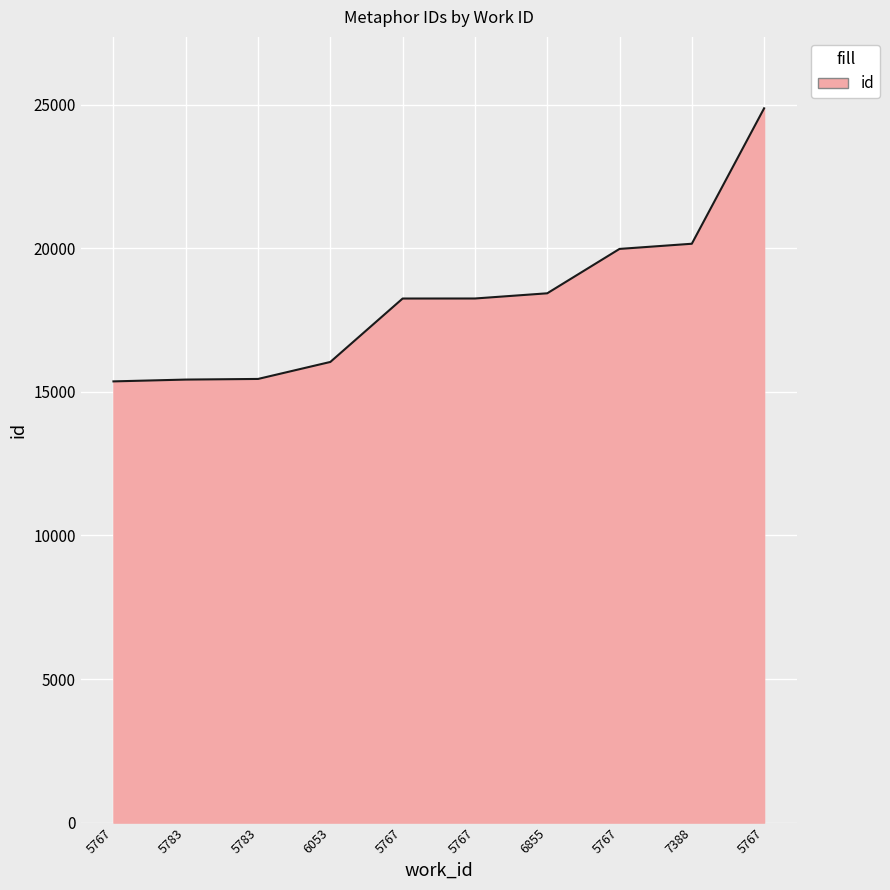

How many lines are shown in the chart?

1